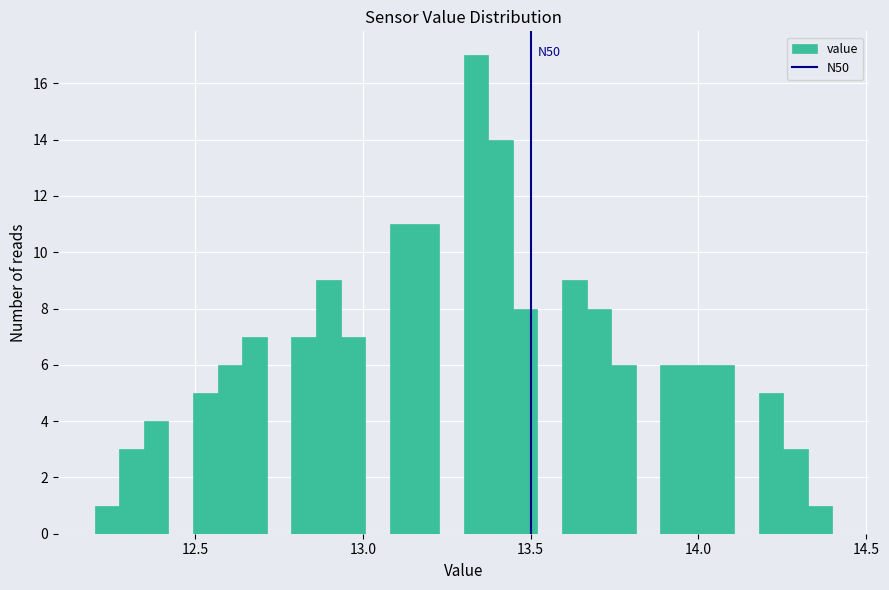

Around what value on the x-axis is the tallest bar? Give the approximate position of its centre, as read against the axis.

13.35